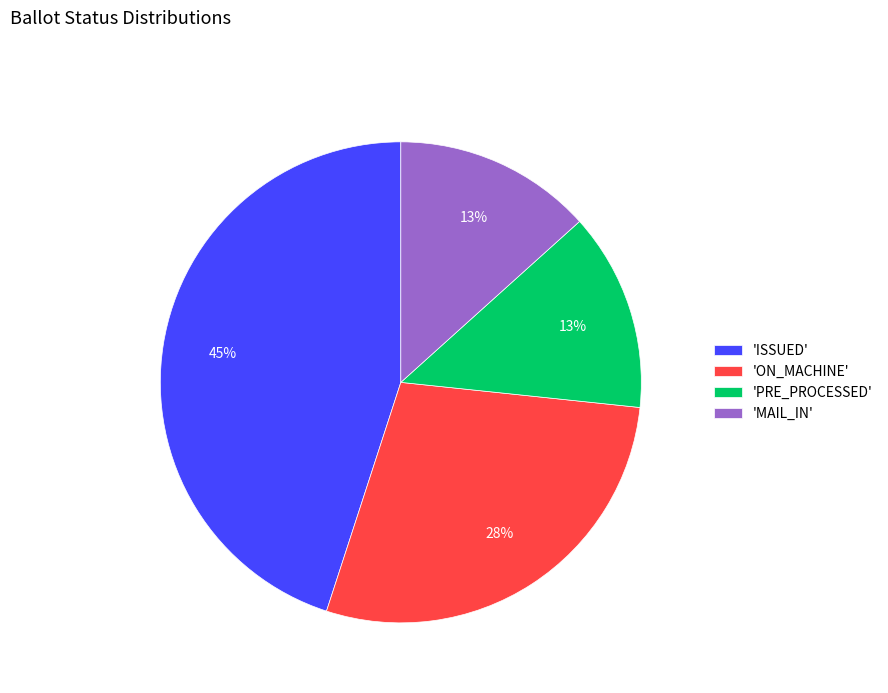

Which category has the biggest portion of the pie?

'ISSUED'